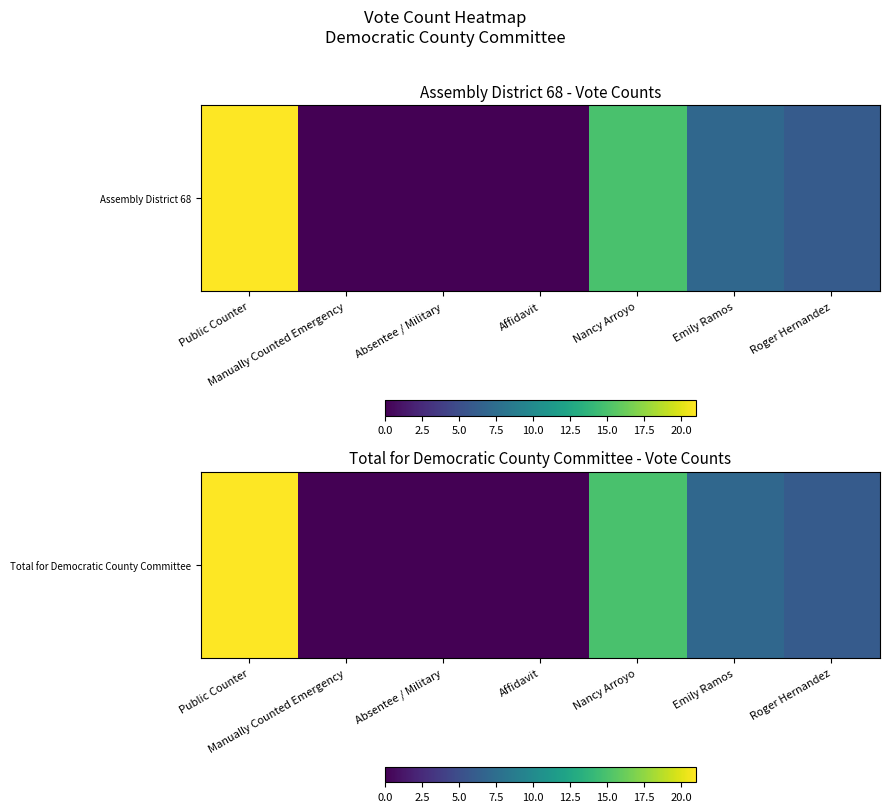

What is the average value?

7